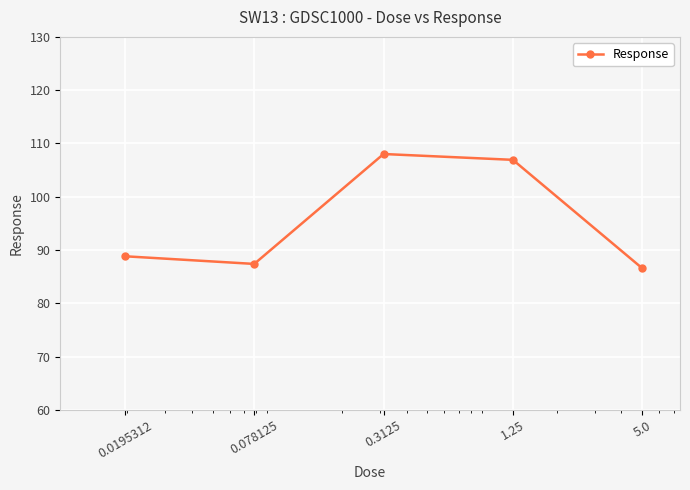

Reading left to right, transcribe all the data shown in this chart.

88.8	87.4	108.0	106.9	86.6